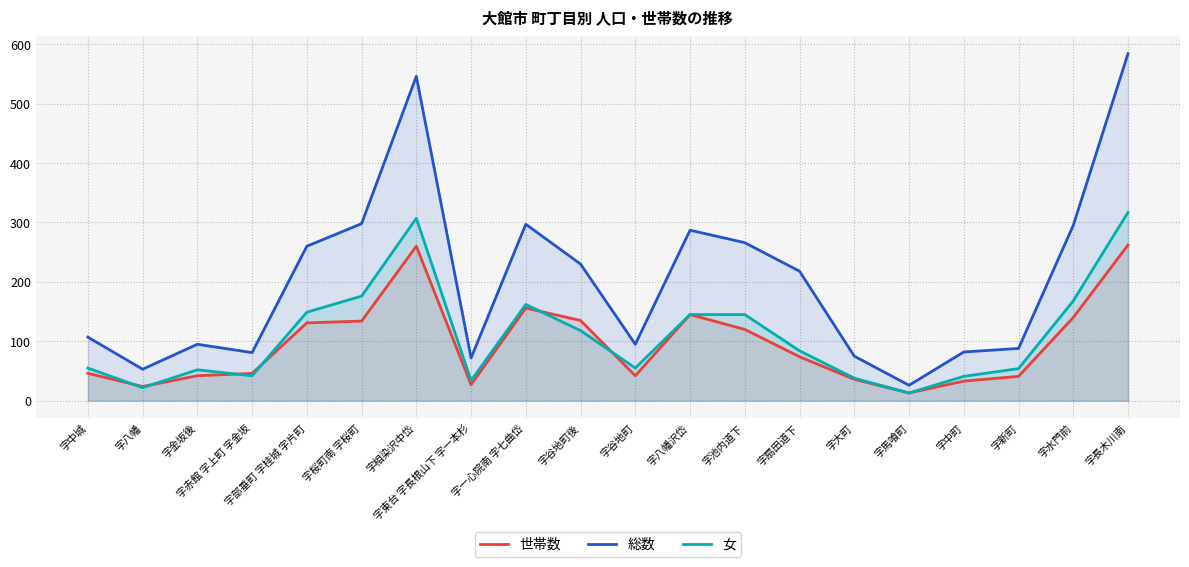

How many lines are shown in the chart?

3